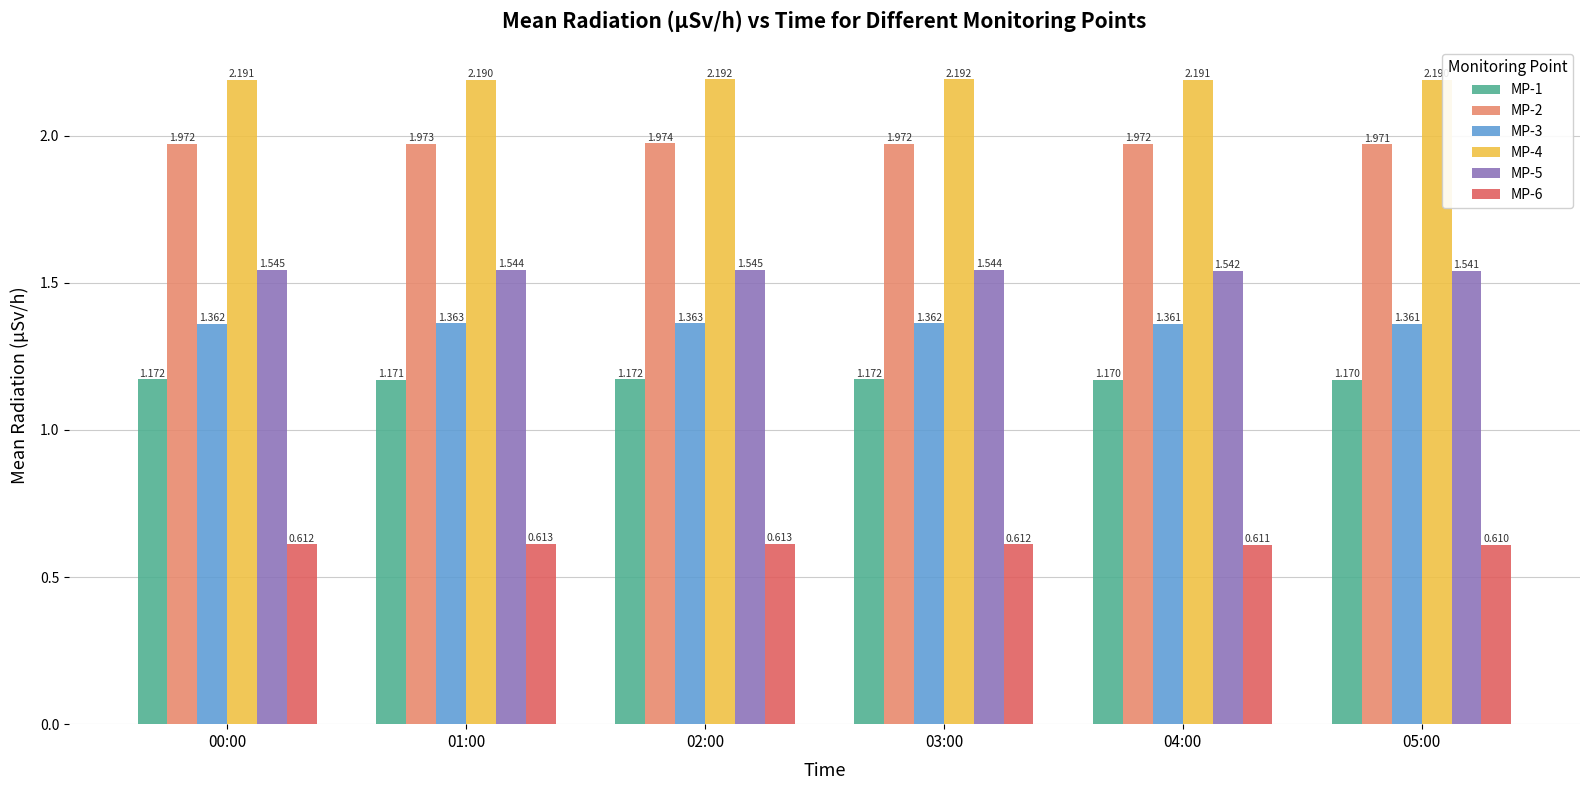

What is the value of the MP-6 bar at the 2nd from the left?

0.6